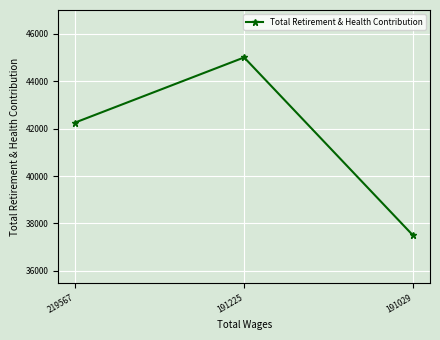

What is the greatest value displayed?

44999